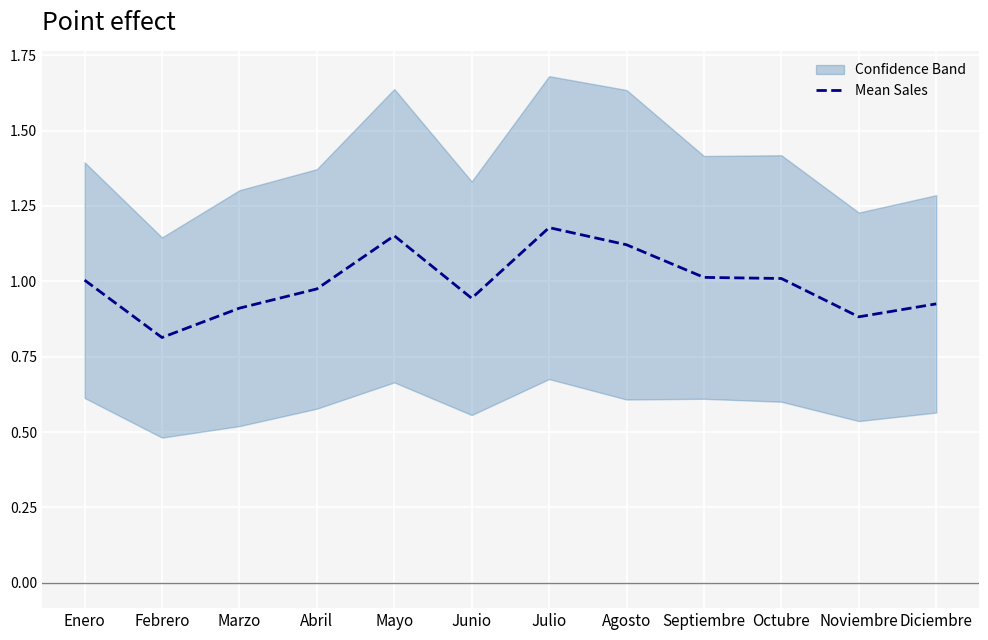

How many lines are shown in the chart?

1